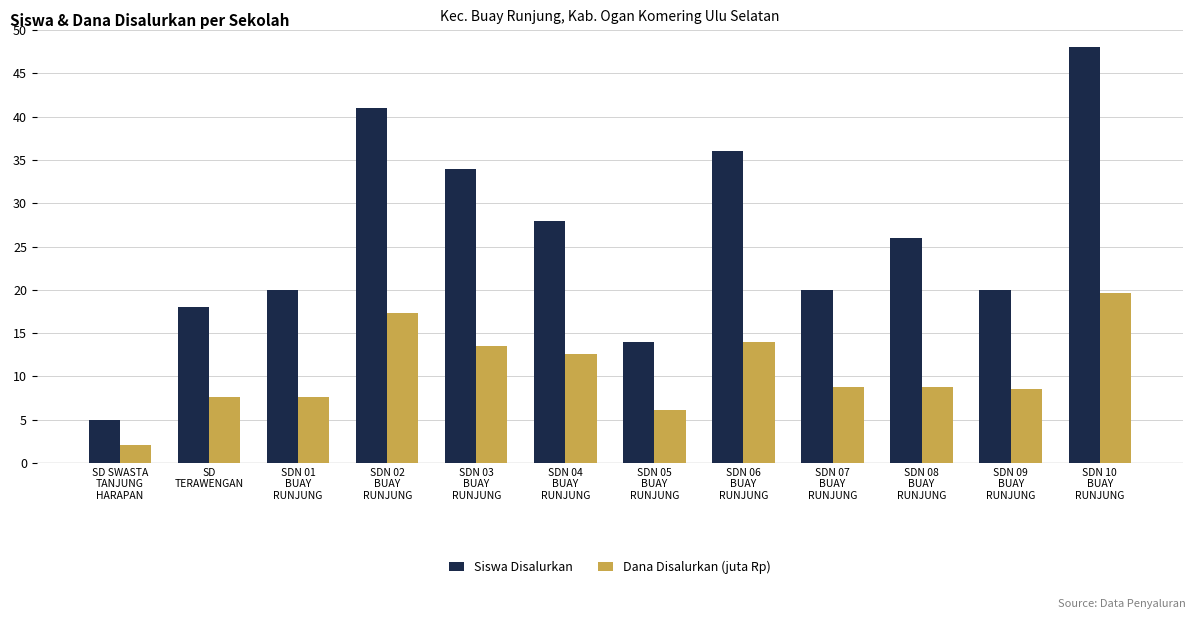

List the series in order of their overall mean, highest first.

Siswa Disalurkan, Dana Disalurkan (juta Rp)